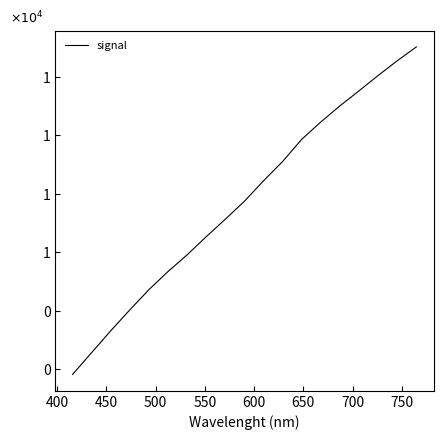

True or false: the data has more than 1 interior local peaks.

False